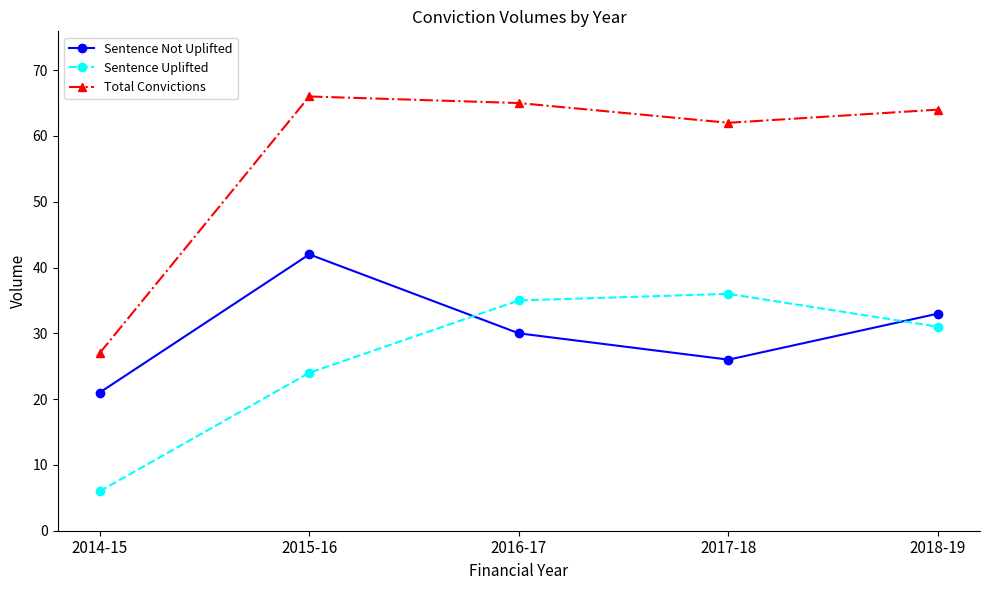

Which category has the lowest value in the Total Convictions series?

2014-15